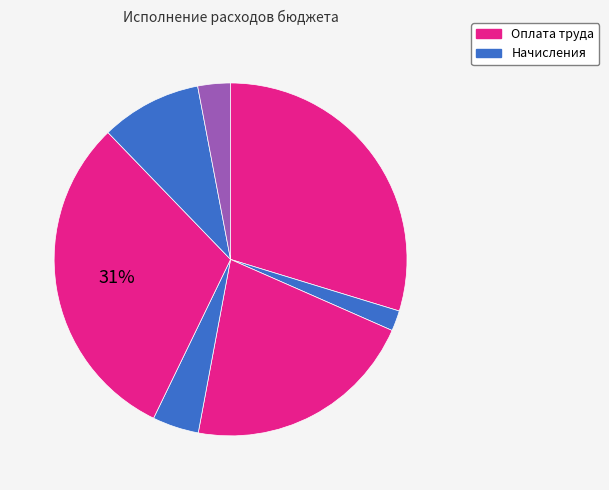

Is there a majority slice in this chart?

No